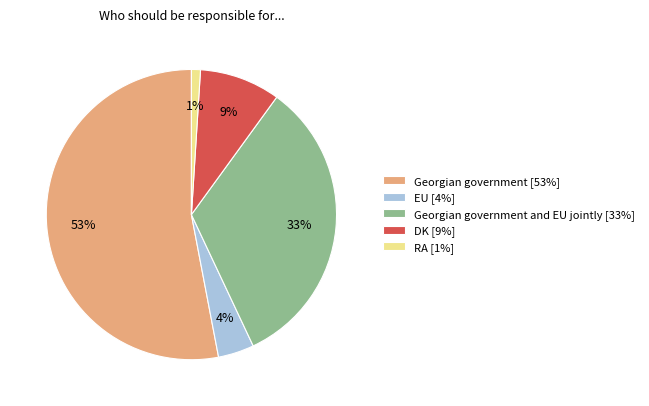

Which category has the smallest portion of the pie?

RA [1%]